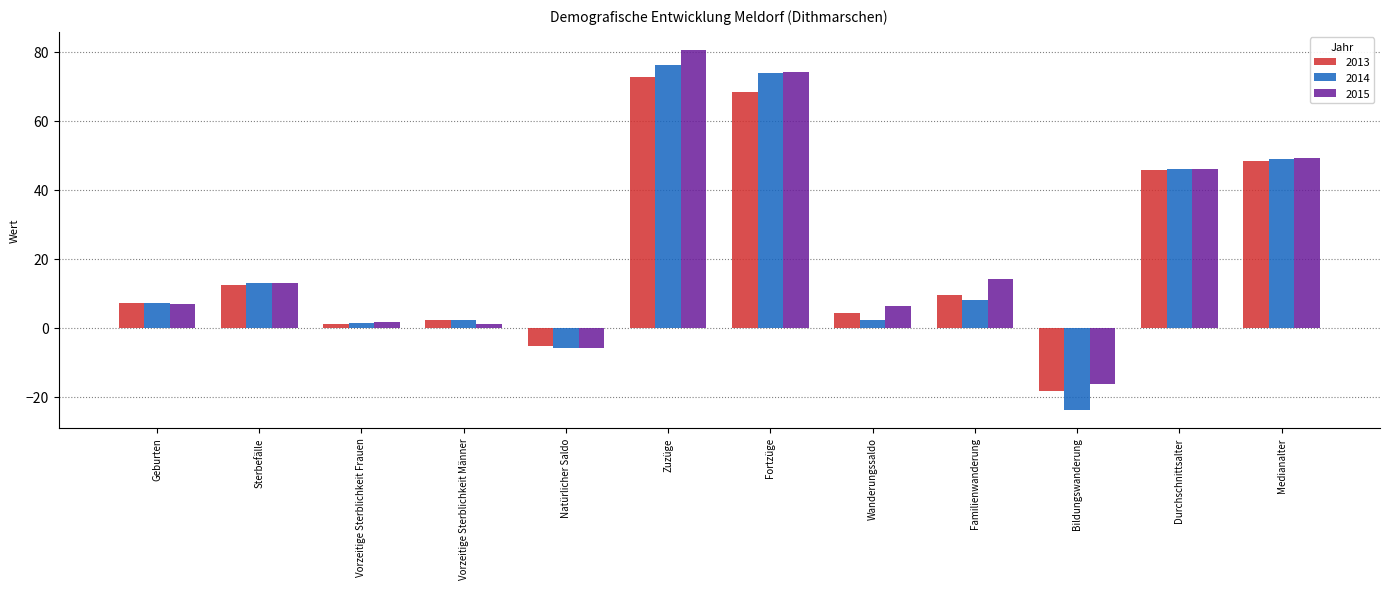

What is the sum of the 2013 values at Vorzeitige Sterblichkeit Frauen and Sterbefälle?

13.7